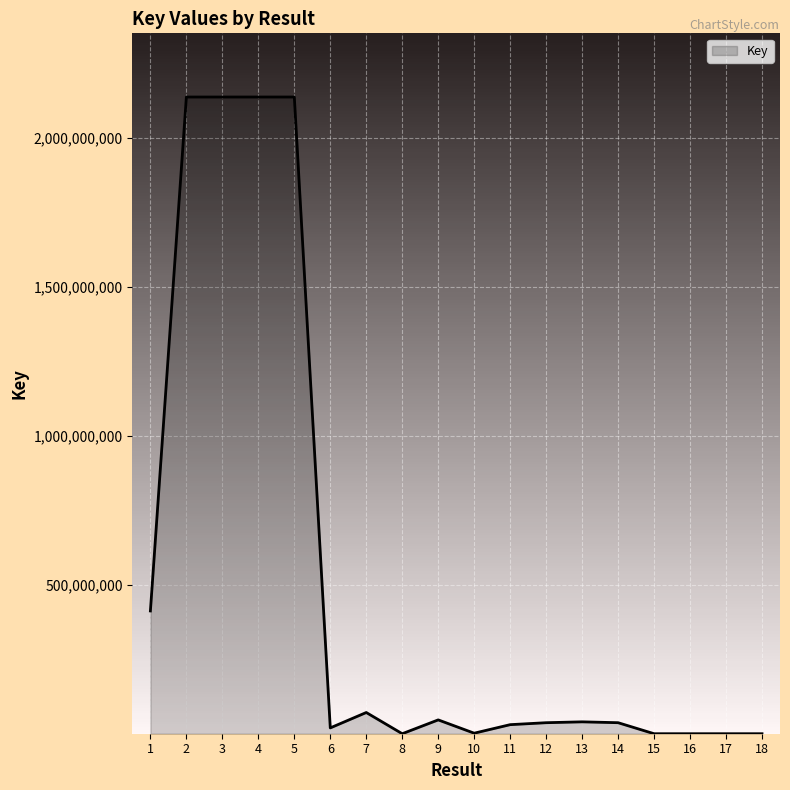

What is the sum of the values at 18 and 15?

3004